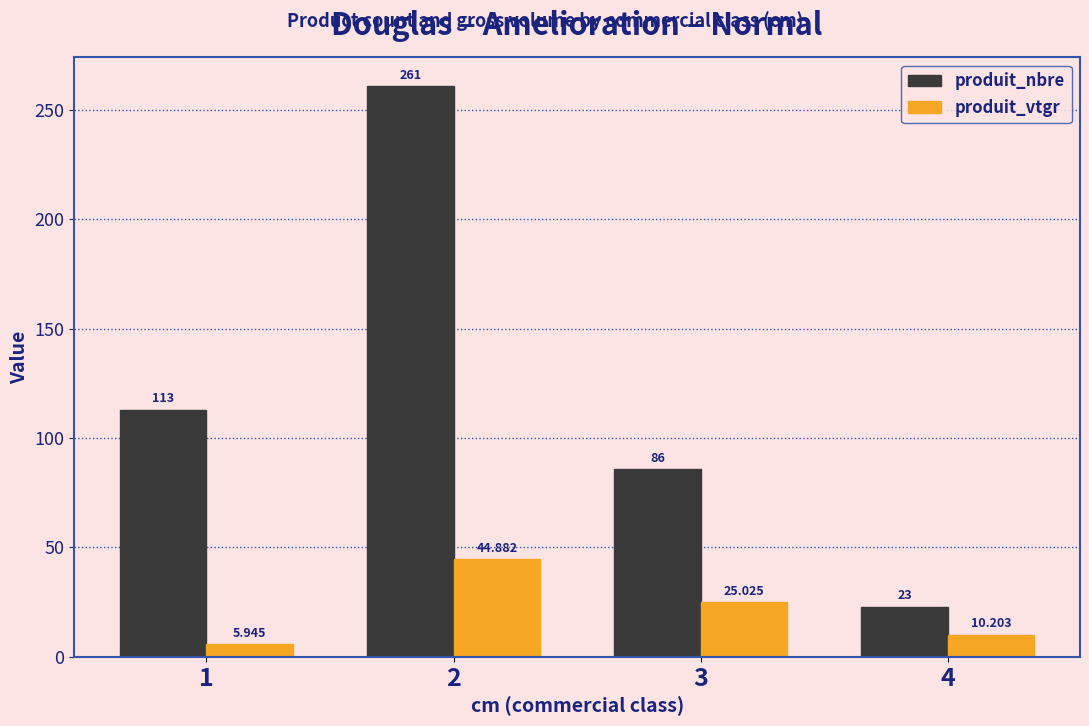

The value of produit_nbre at 1 is 61.2. True or false?

False